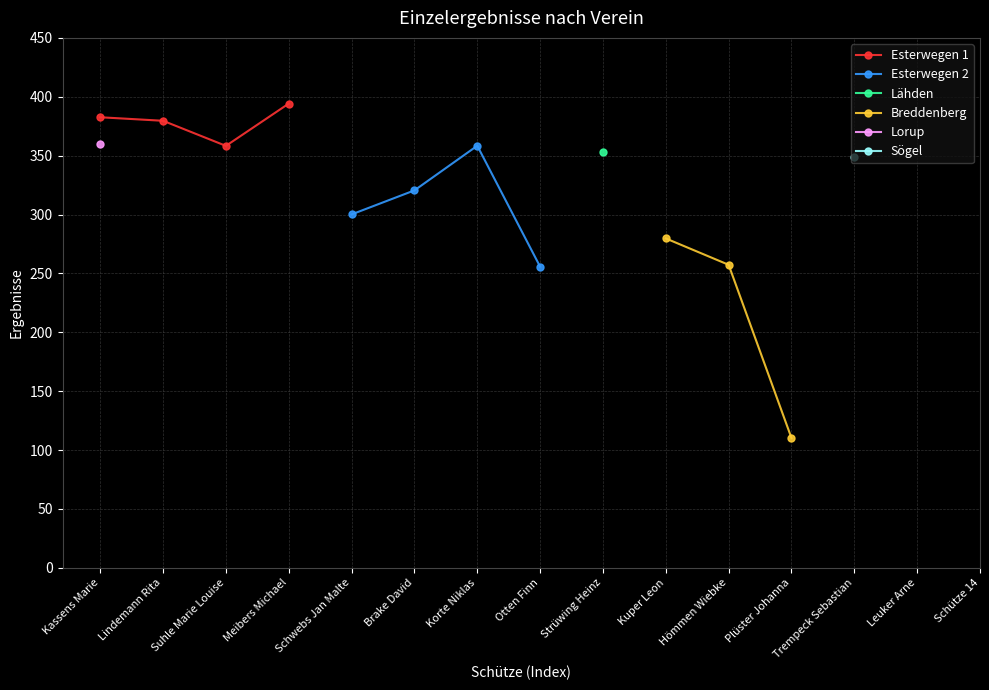

True or false: Sögel and Esterwegen 1 cross at least once.

False